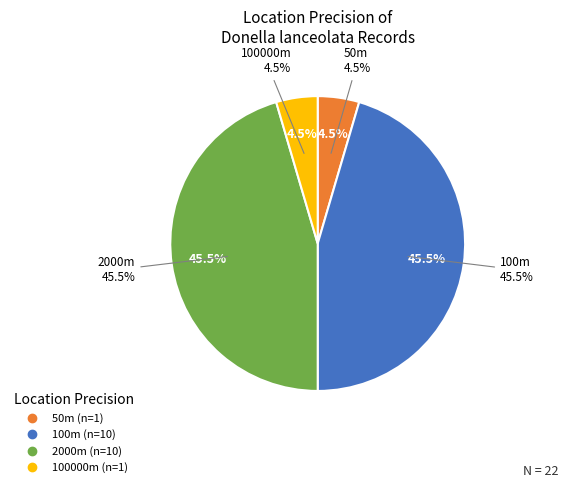

To the nearest percent, what portion does 100000 represent?

5%